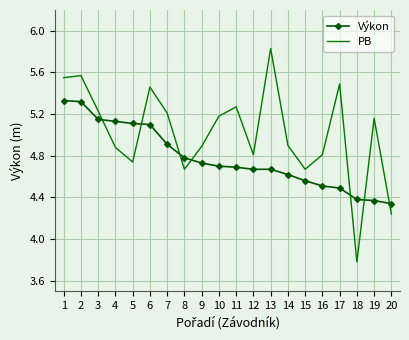

At how many categories does at least one series exceed 4?

20